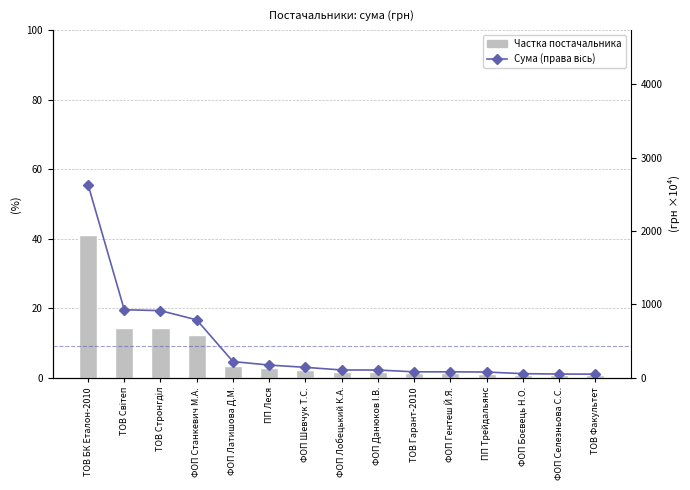

Reading left to right, list all the values displayed in this chart.

Частка постачальника: 41.0	14.4	14.3	12.3	3.5	2.7	2.2	1.7	1.7	1.3	1.3	1.2	0.9	0.8	0.8
Сума (грн) (права вісь): 2632.7	927.7	915.2	789.8	221.9	174.1	143.2	107.2	106.6	81.9	81.8	79.2	57.0	52.0	50.0